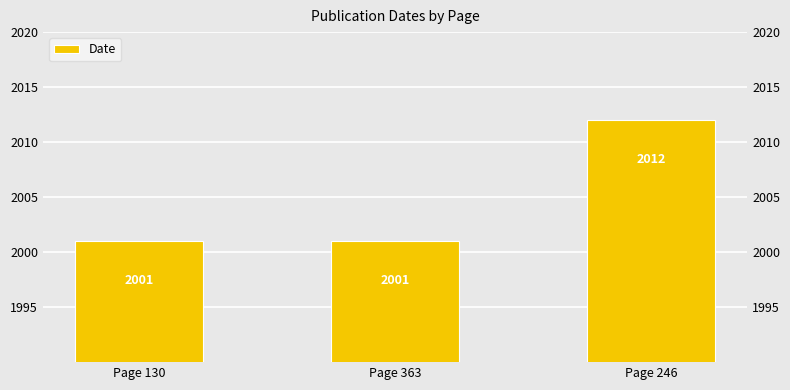

Reading left to right, list all the values displayed in this chart.

Page 130=2001	Page 363=2001	Page 246=2012